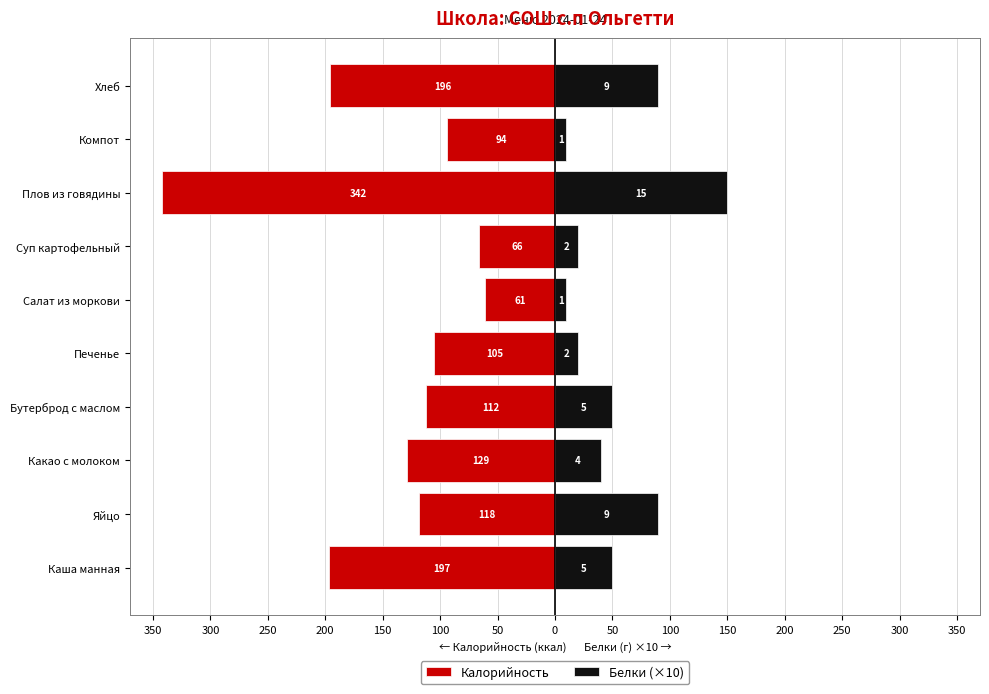

Which series has the widest spread of values?

Калорийность